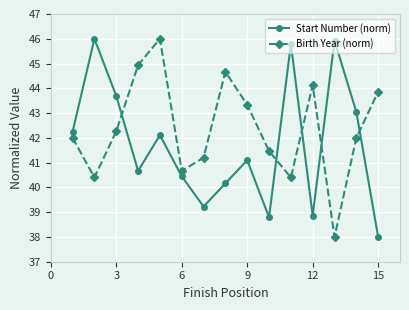

How many data points does each series have?

15